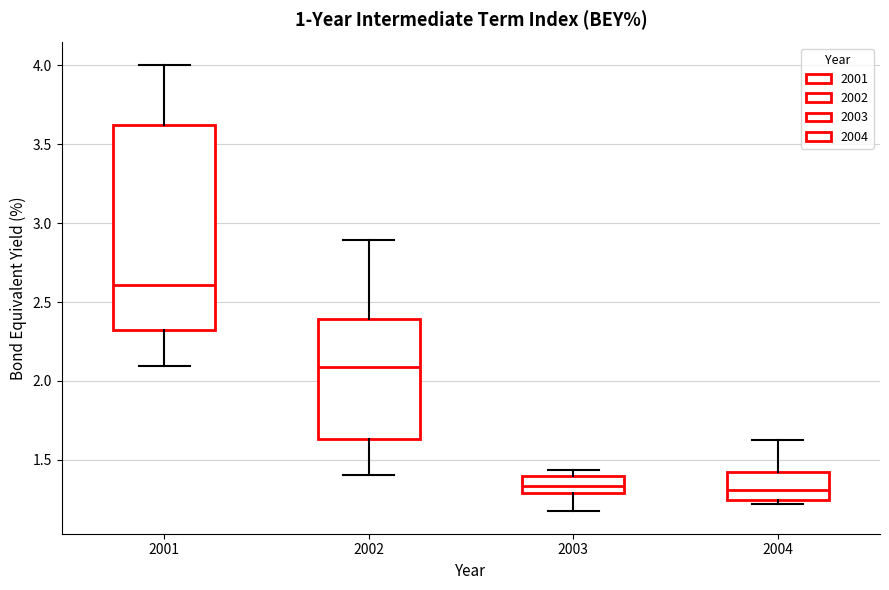

Where is the upper edge of the box at x = 2003 on the y-axis? The values are not printed on the chart, so give them approximately, as read against the axis.

1.40